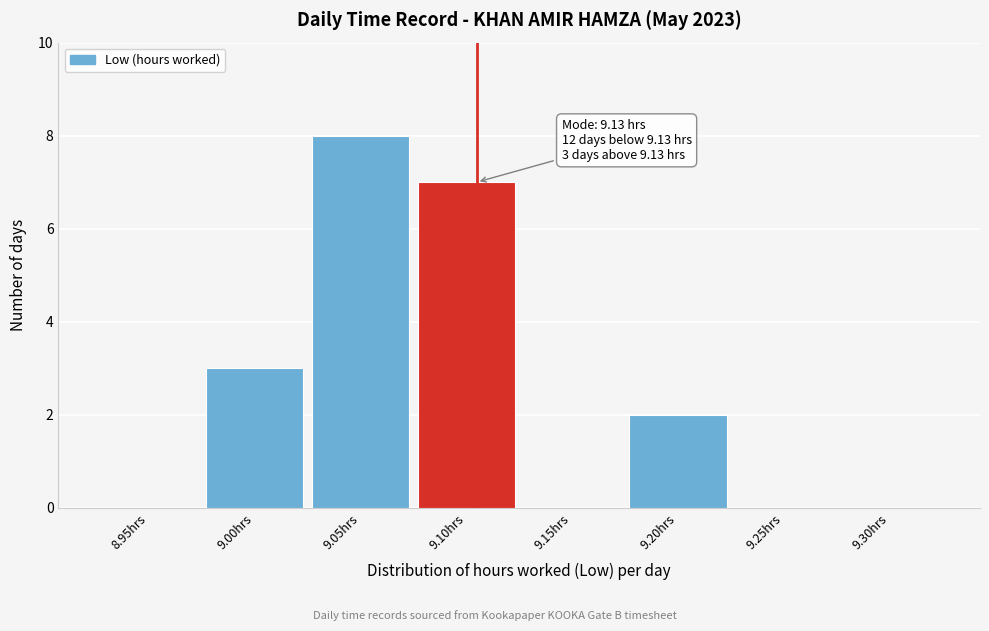

Reading right to left, extract all data points from this chart.

9.30hrs=0	9.25hrs=0	9.20hrs=2	9.15hrs=0	9.10hrs=7	9.05hrs=8	9.00hrs=3	8.95hrs=0